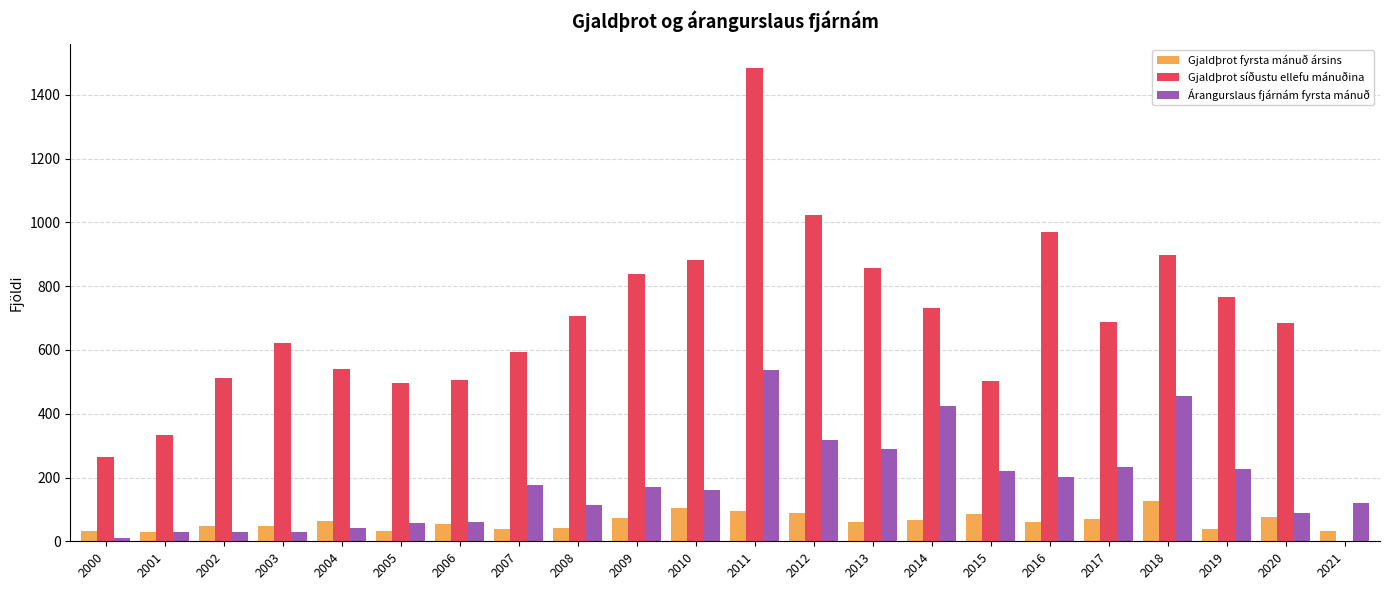

What is the average value of the Gjaldþrot fyrsta mánuð ársins series?

62